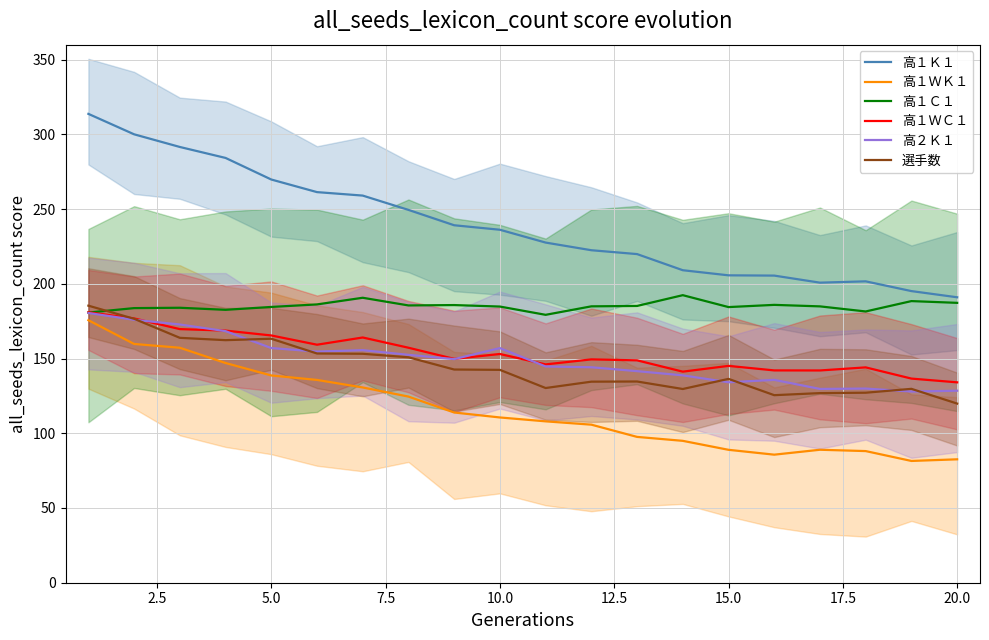

True or false: 高１ＷＫ１ and 高１Ｋ１ intersect in this chart.

False